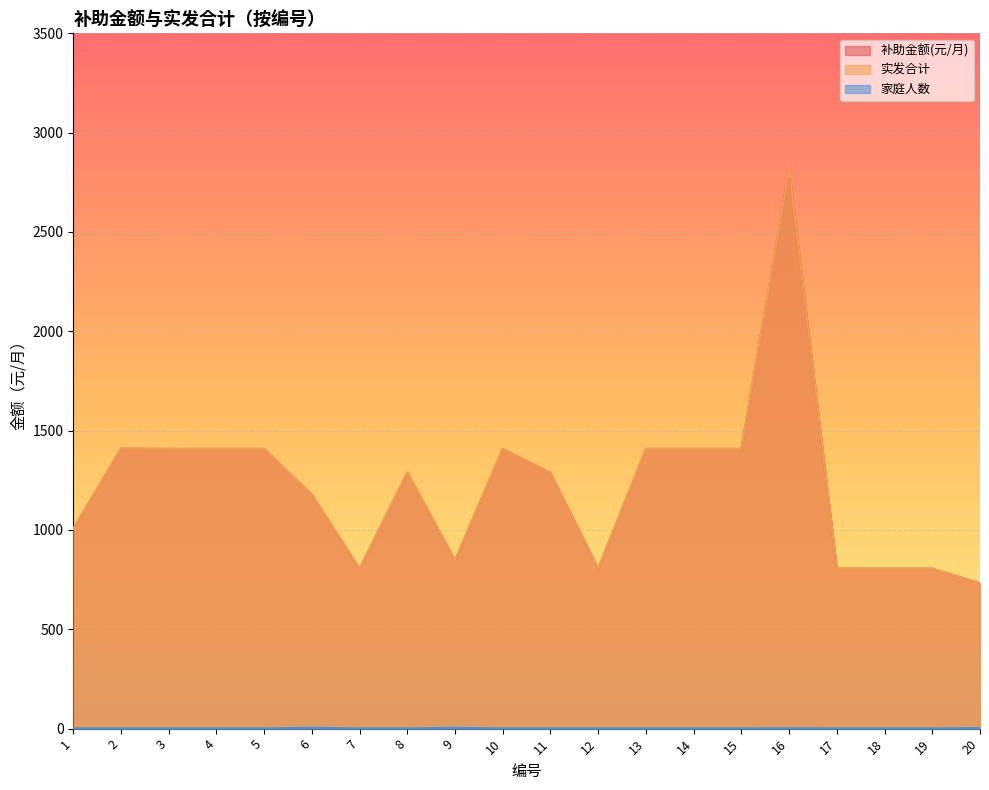

Where is 补助金额(元/月) nearest to the value 1774?

2